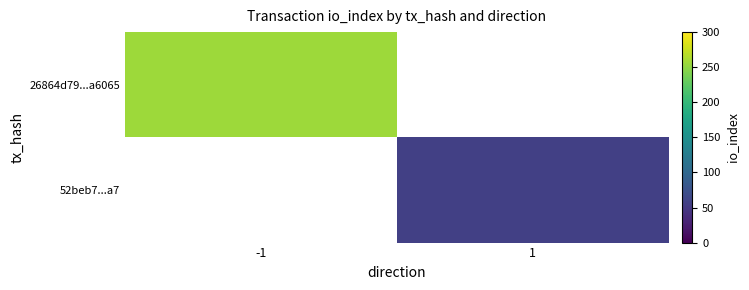

At how many categories does at least one series exceed 237?

1